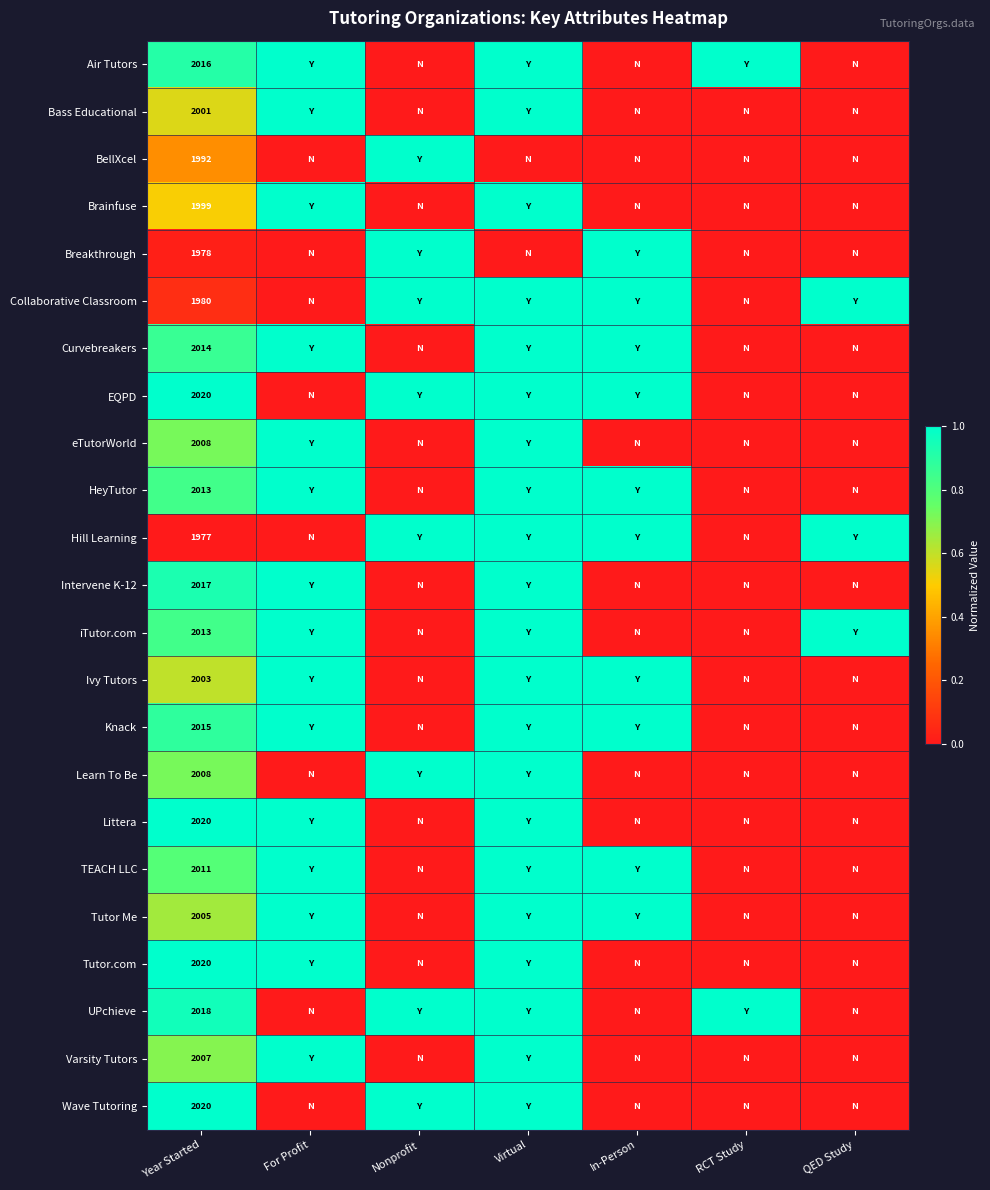

What is the total value across all series at RCT Study?

2.0